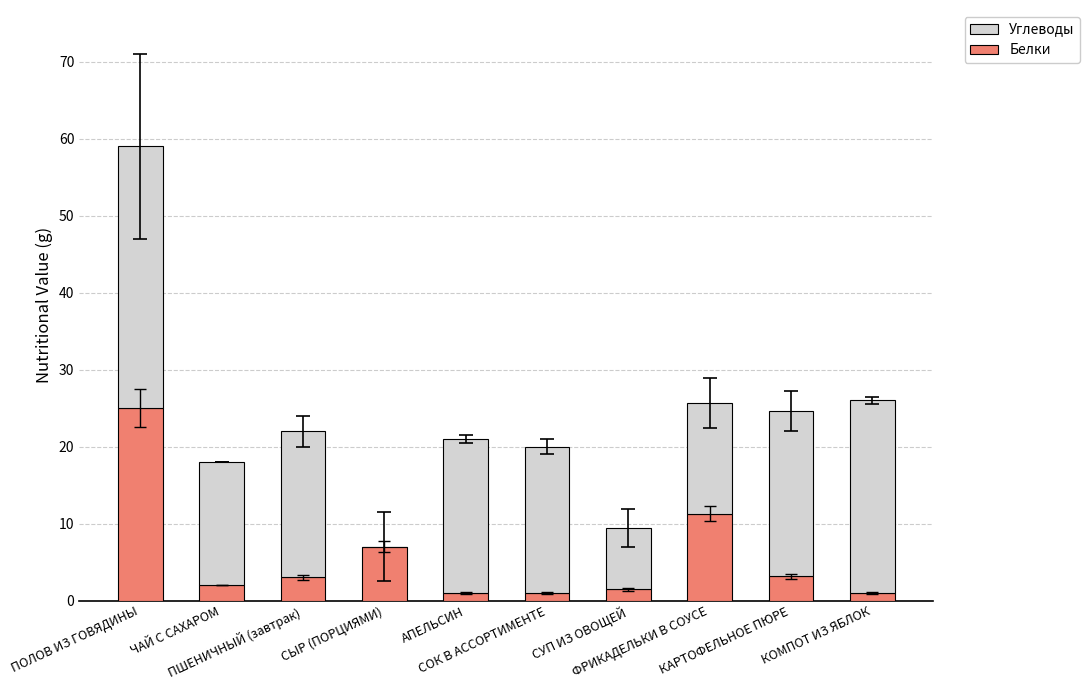

The Белки series shows 3.2 at КАРТОФЕЛЬНОЕ ПЮРЕ. True or false?

True